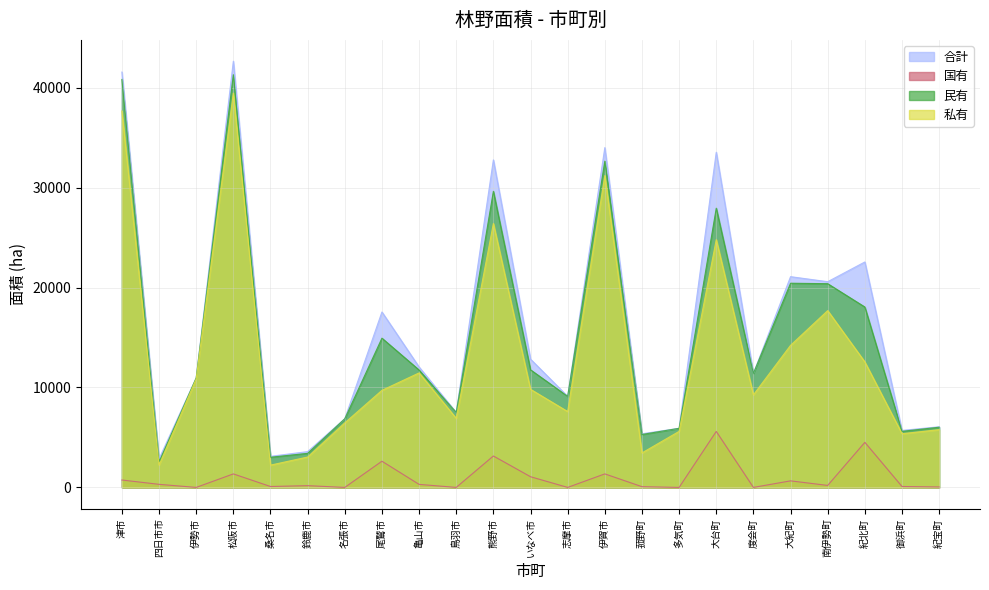

What is the difference between the maximum and minimum values in the 私有 series?

37234